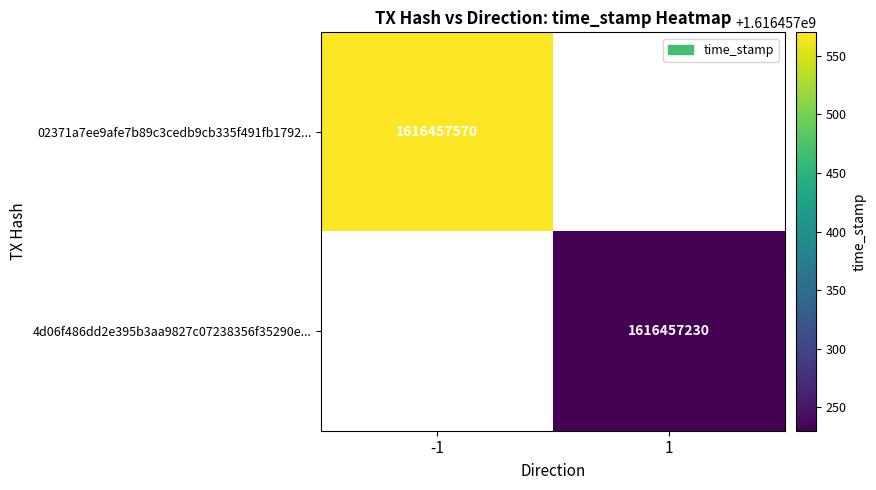

Which series has the largest total across all categories?

02371a7ee9afe7b89c3cedb9cb335f491fb1792